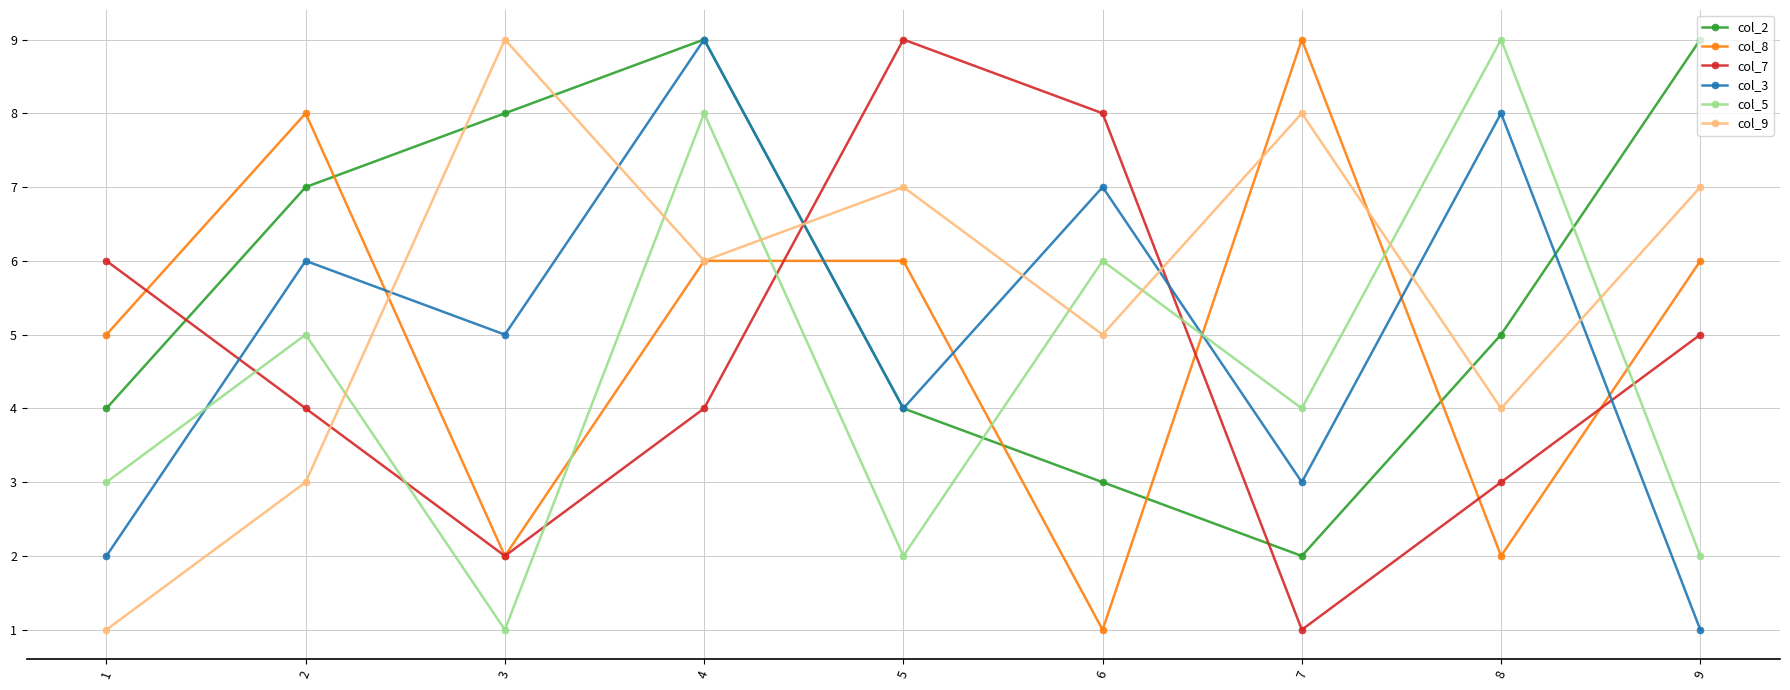

Rank the series at 7 from lowest to highest value.

col_7, col_2, col_3, col_5, col_9, col_8